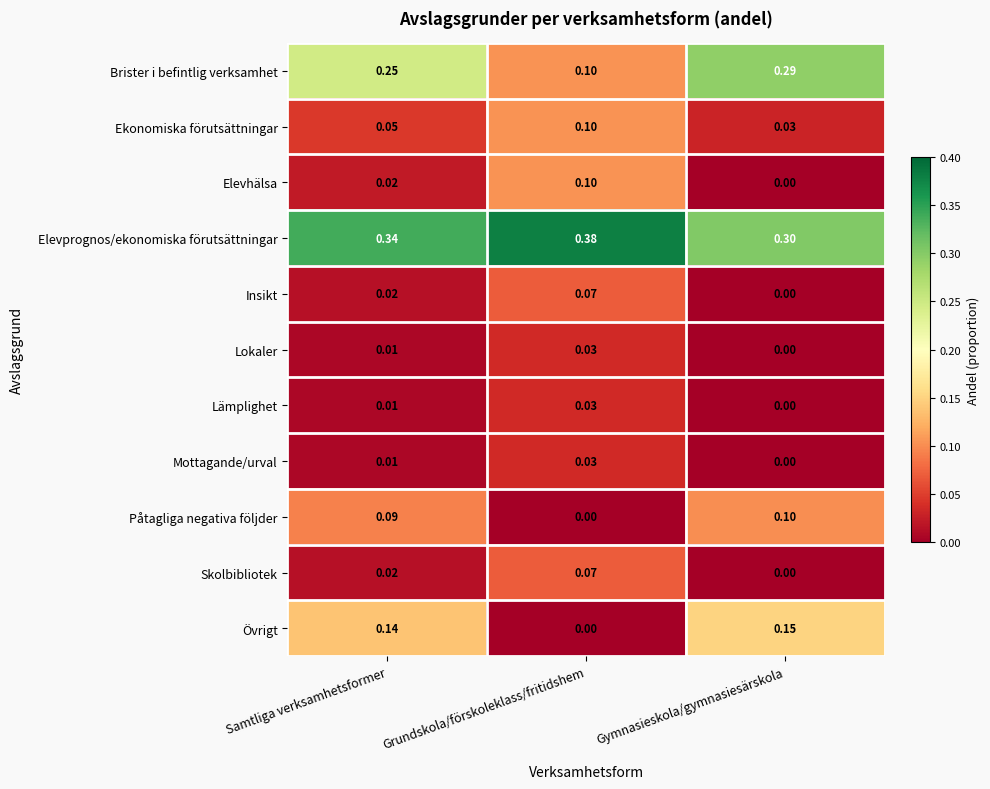

At how many categories does at least one series exceed 0?

3